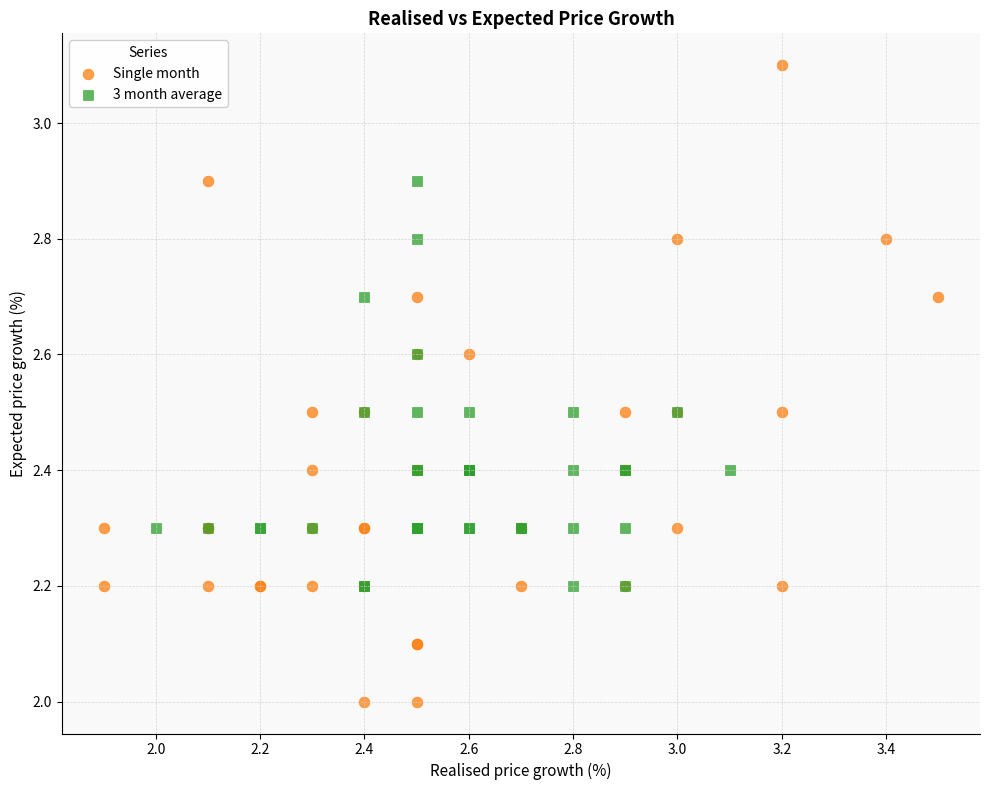

Which series reaches the maximum Y coordinate?

Single month